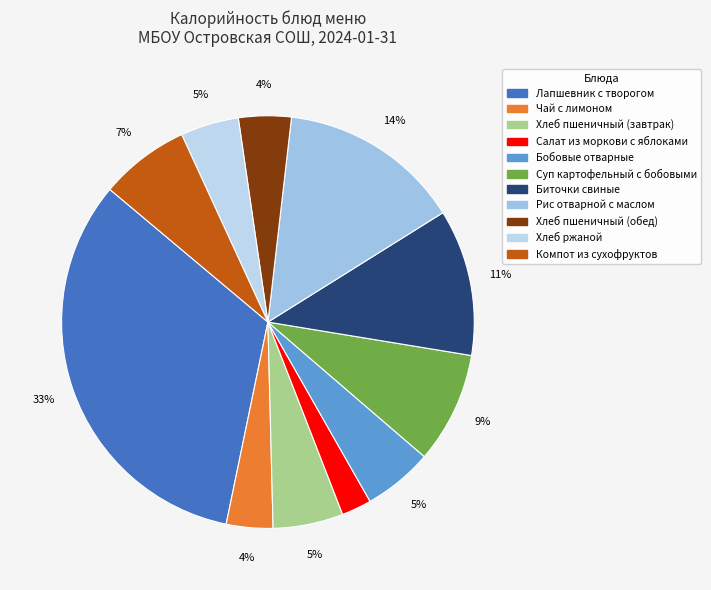

To the nearest percent, what portion does Бобовые отварные represent?

5%